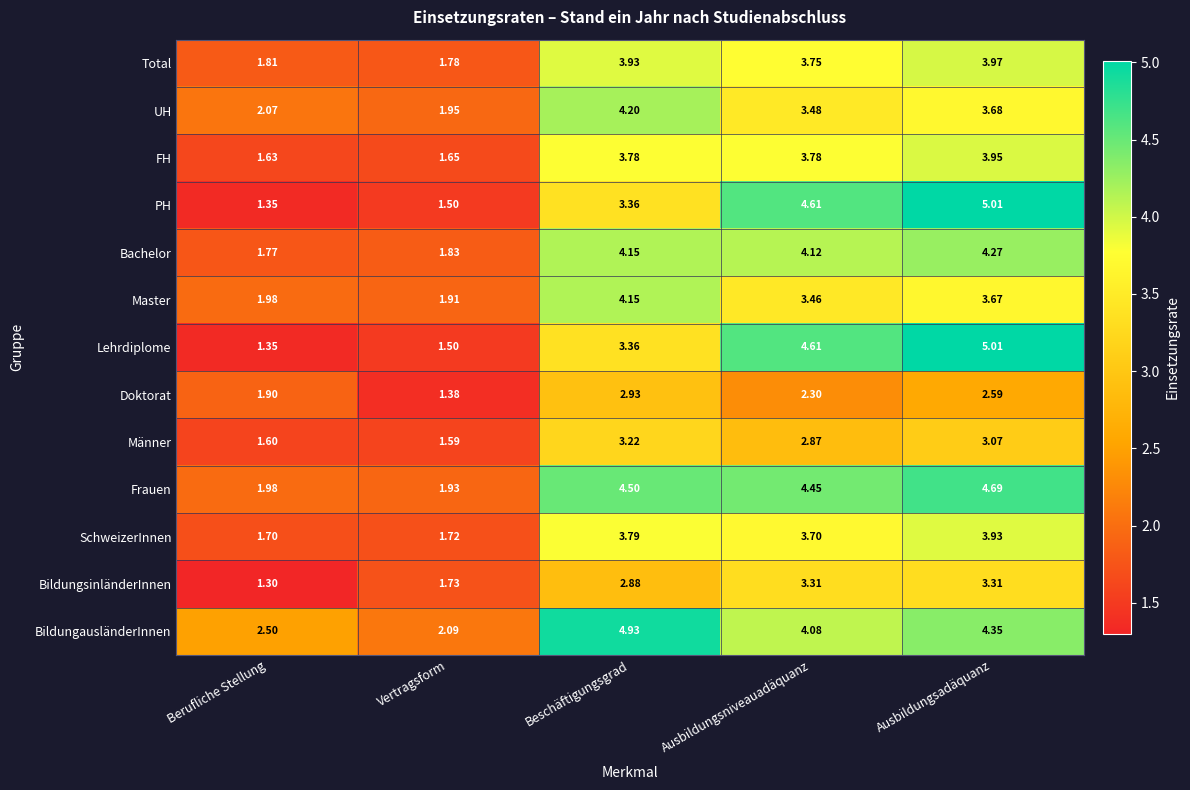

What is the difference between the highest and lowest values at Ausbildungsniveauadäquanz?

2.3